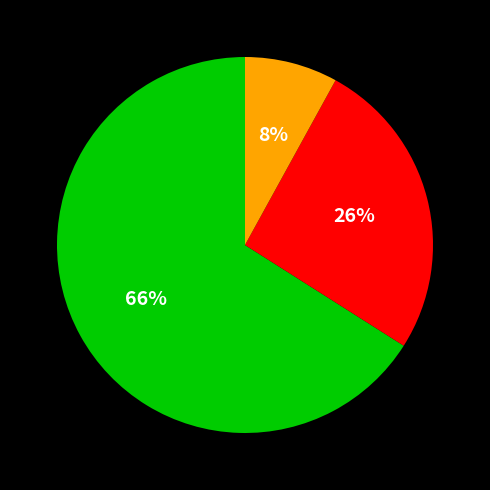

Is there any slice that represents more than half of the pie?

Yes